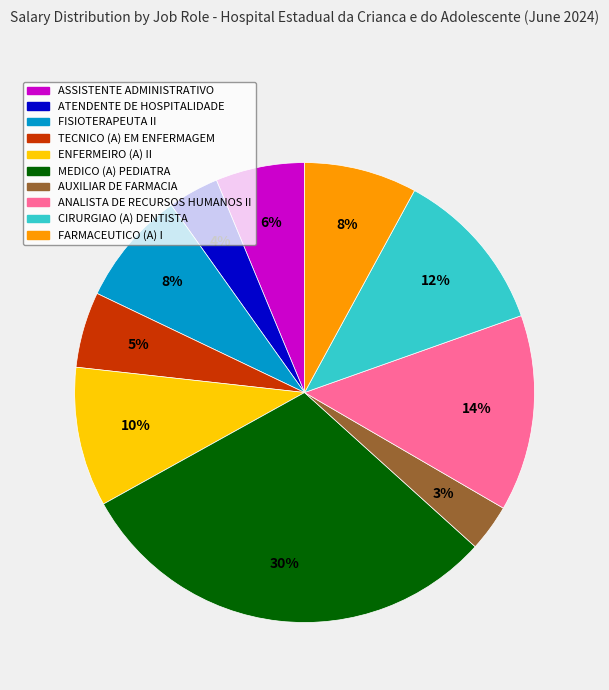

What is the largest slice in the pie chart?

MEDICO (A) PEDIATRA